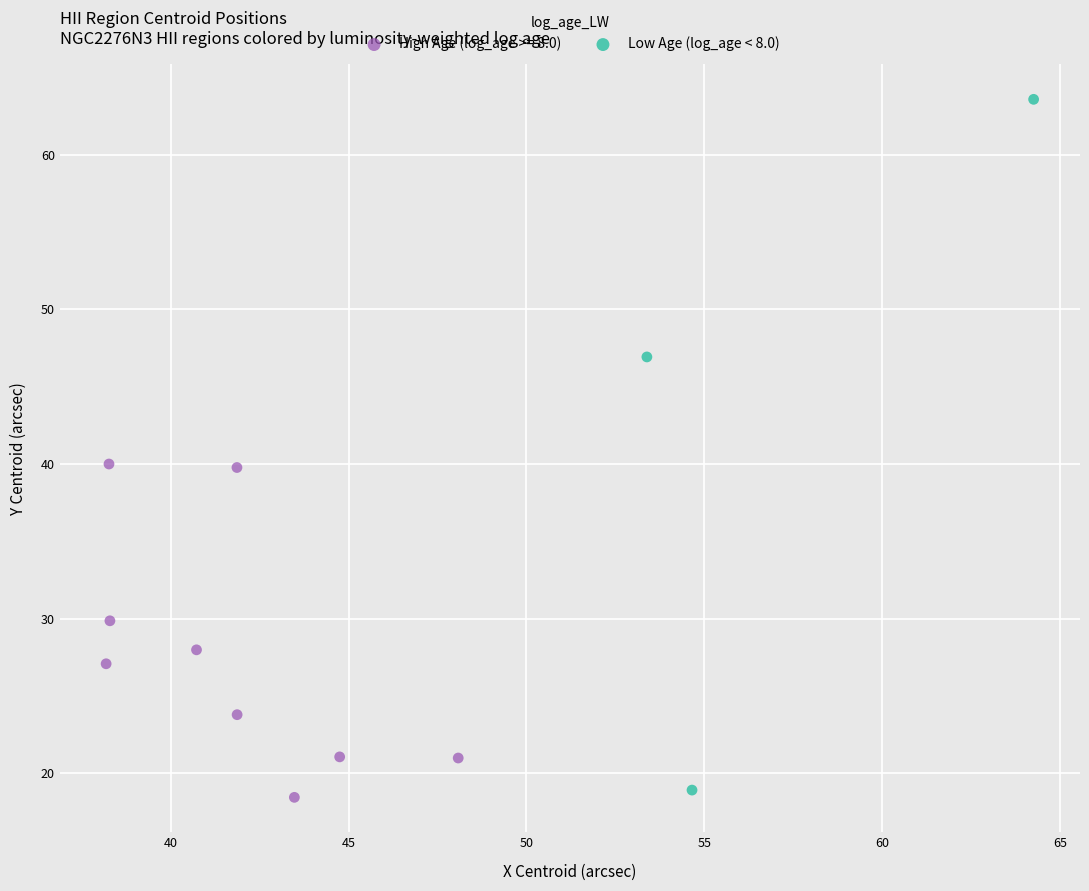

Which series has the widest spread of Y values?

Low Age (log_age < 8.0)